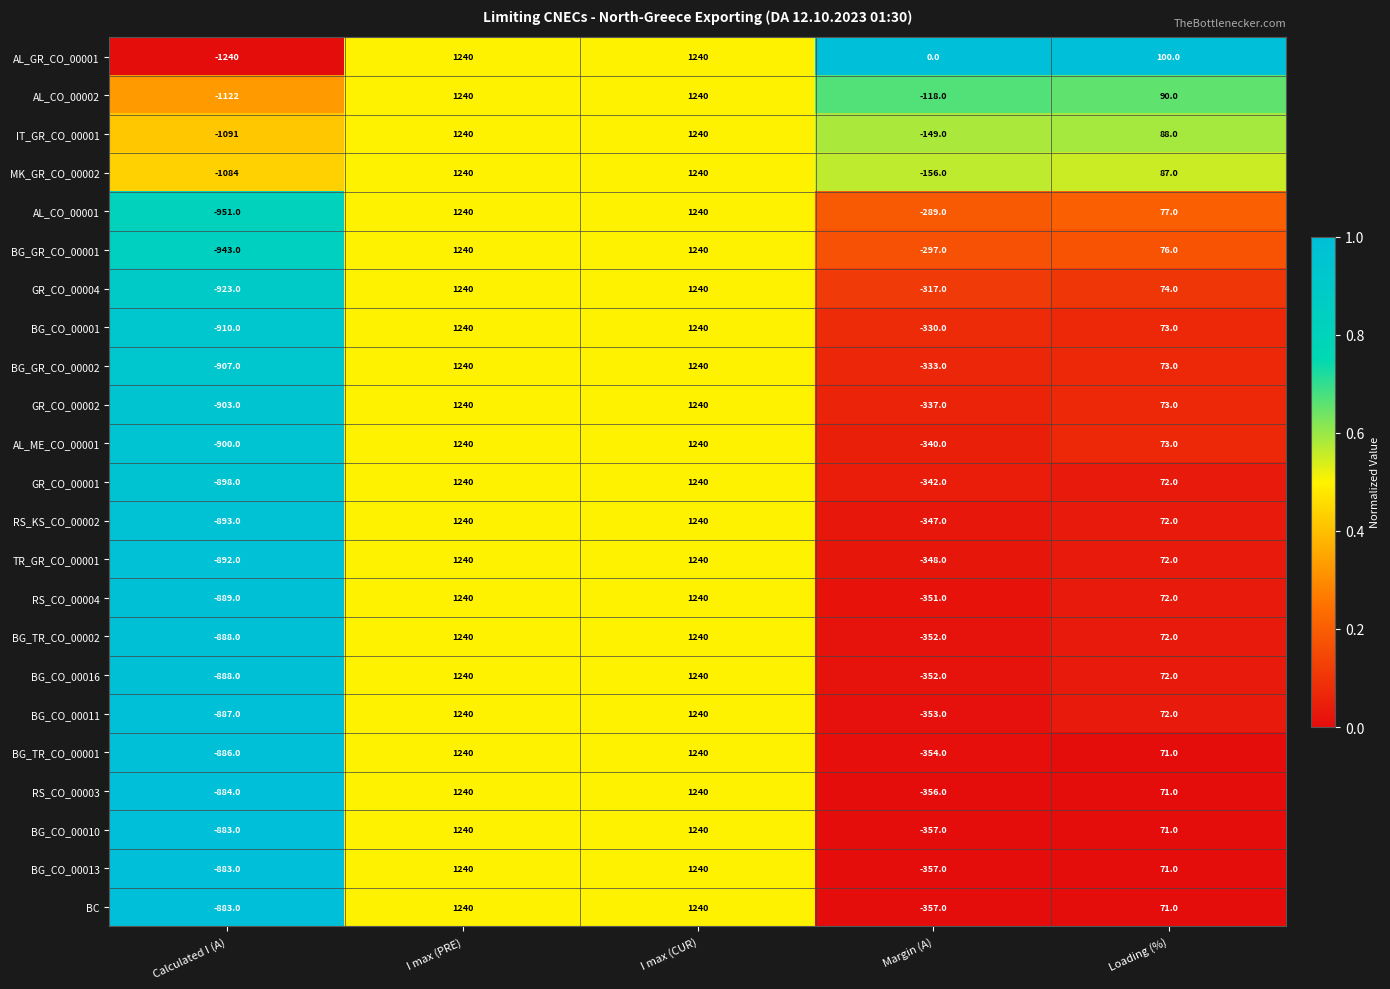

What is the sum of all RS_CO_00004 values?

1312